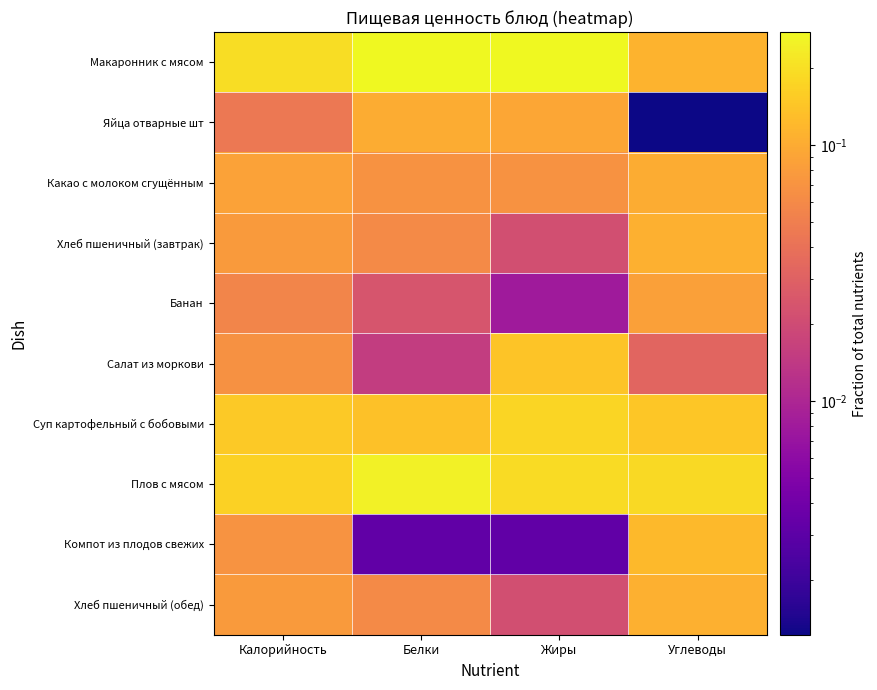

At which category does the chart reach its minimum across all series?

Углеводы